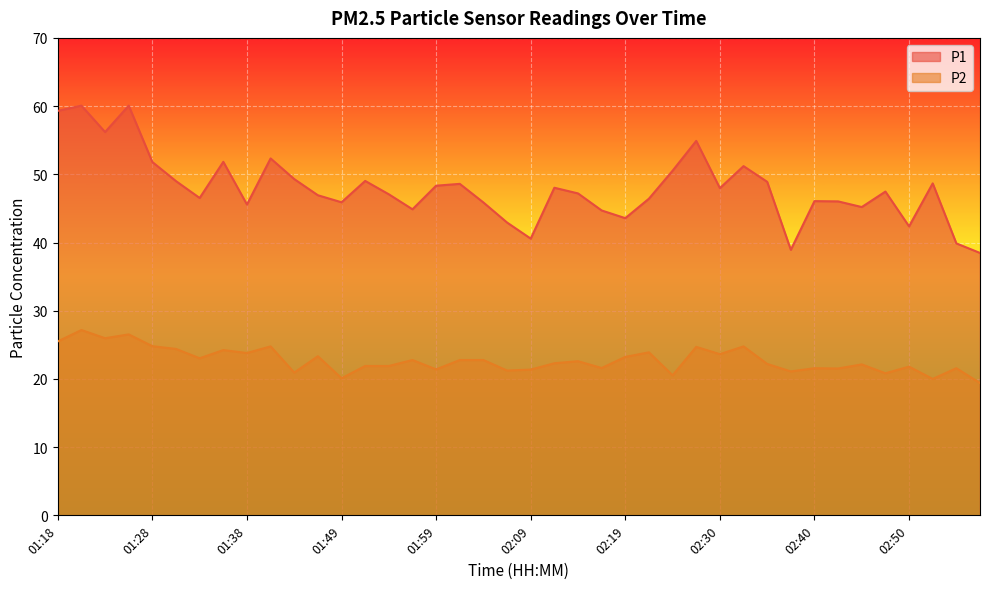

What is the difference between the P1 values at 01:18 and 02:17?

14.6